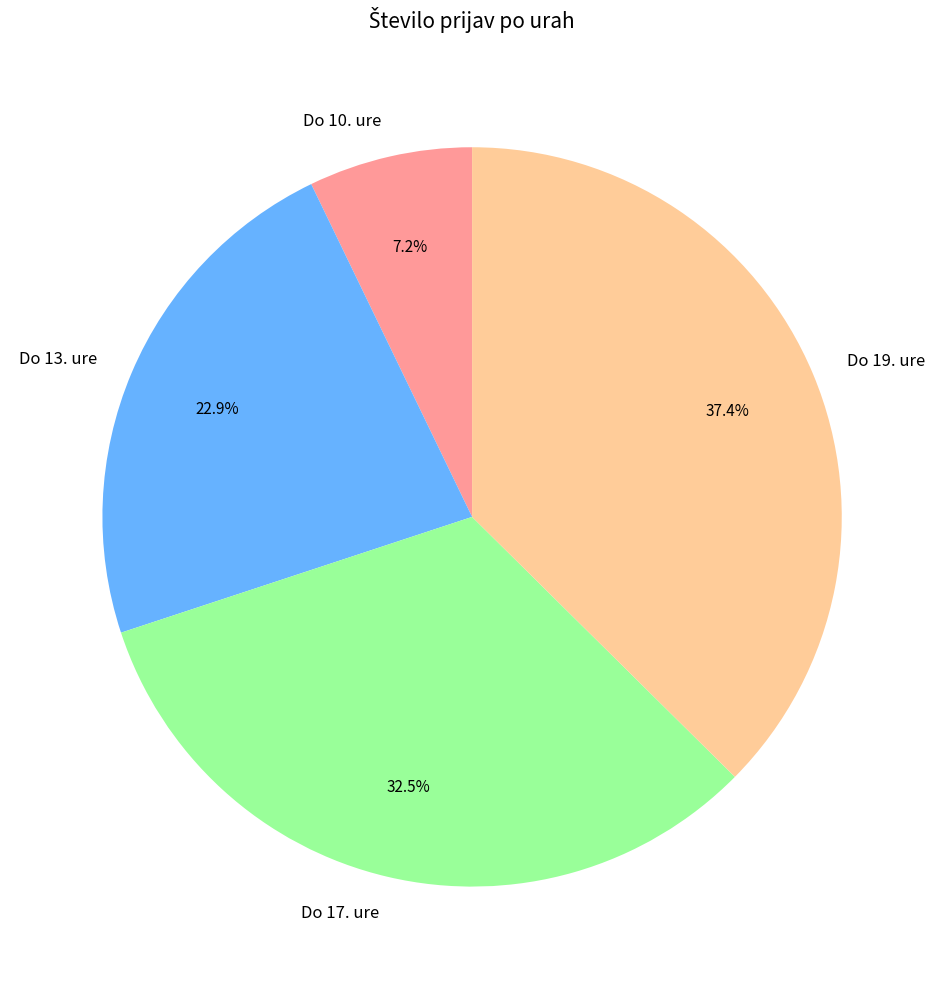

The Do 10. ure slice represents 20% of the pie. True or false?

False